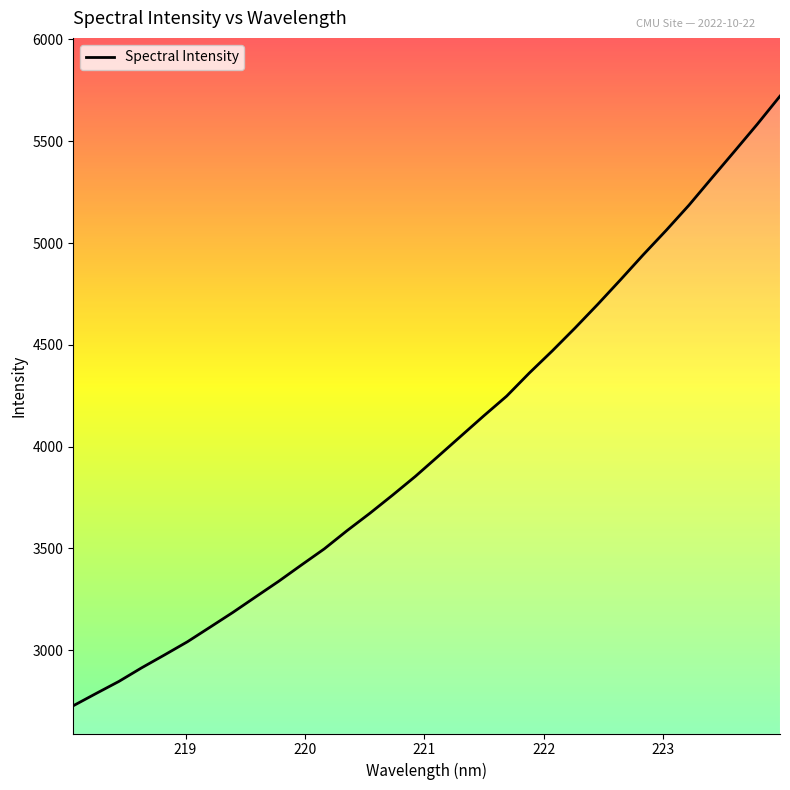

Rank the categories by value from lowest to highest.

218.0596, 218.2508, 218.442, 218.6332, 218.8244, 219.0156, 219.2067, 219.3979, 219.589, 219.7801, 219.9712, 220.1623, 220.3533, 220.5444, 220.7354, 220.9264, 221.1174, 221.3083, 221.4993, 221.6902, 221.8812, 222.0721, 222.263, 222.4538, 222.6447, 222.8355, 223.0264, 223.2172, 223.408, 223.5987, 223.7895, 223.9802